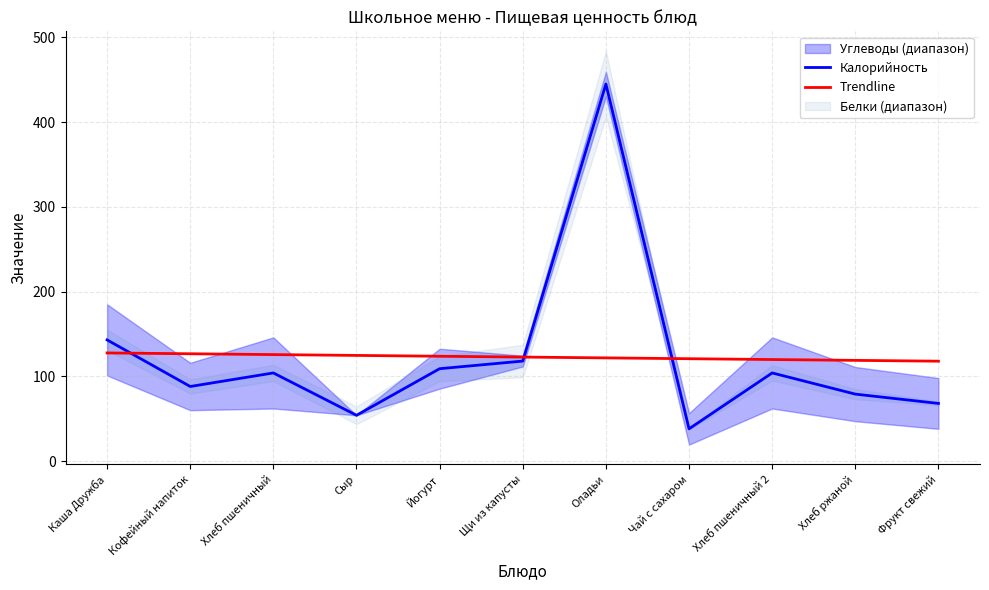

Between which two adjacent categories do Trendline and Калорийность first intersect?

Каша Дружба and Кофейный напиток